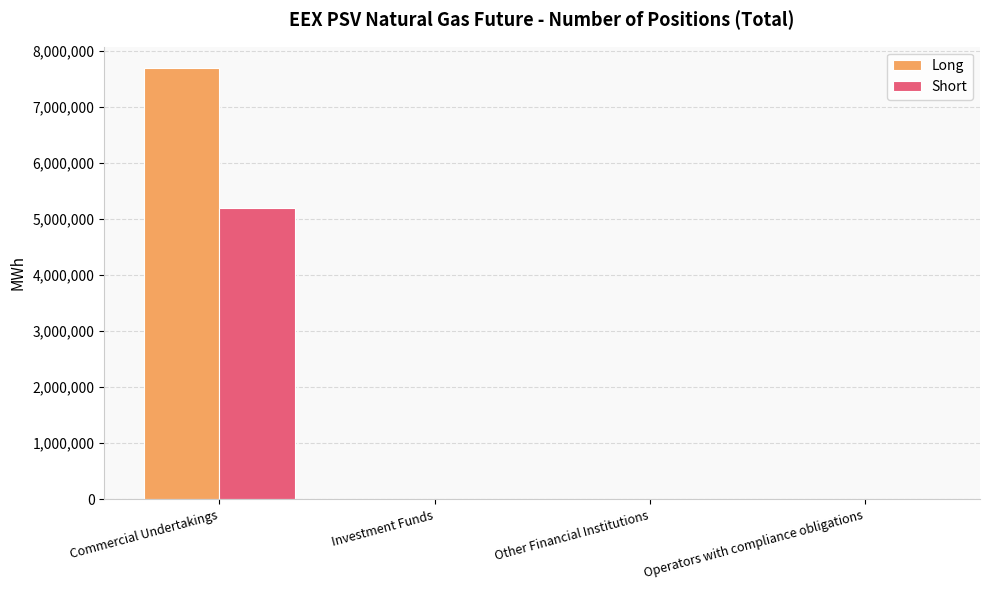

True or false: Short has a value of -3467620 at Other Financial Institutions.

False